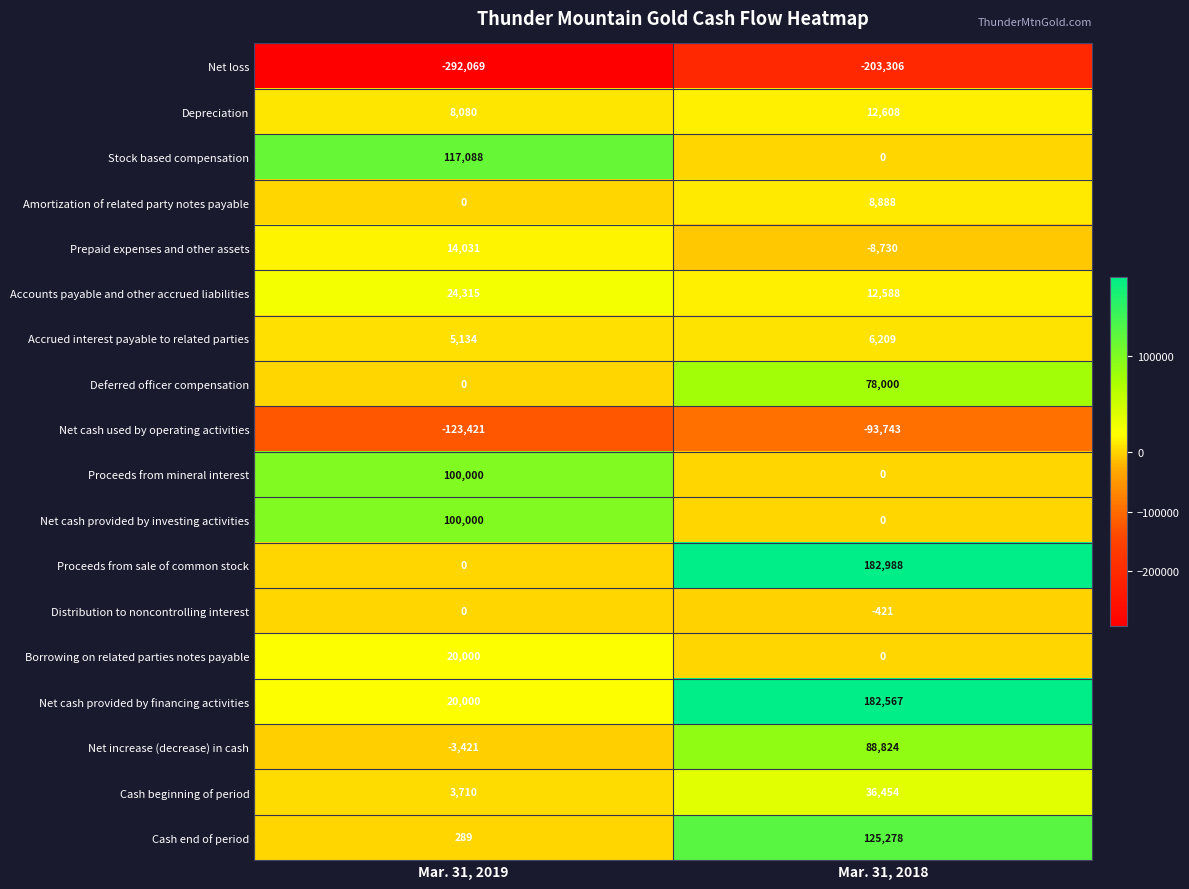

At which category is the sum across all series the highest?

Mar. 31, 2018